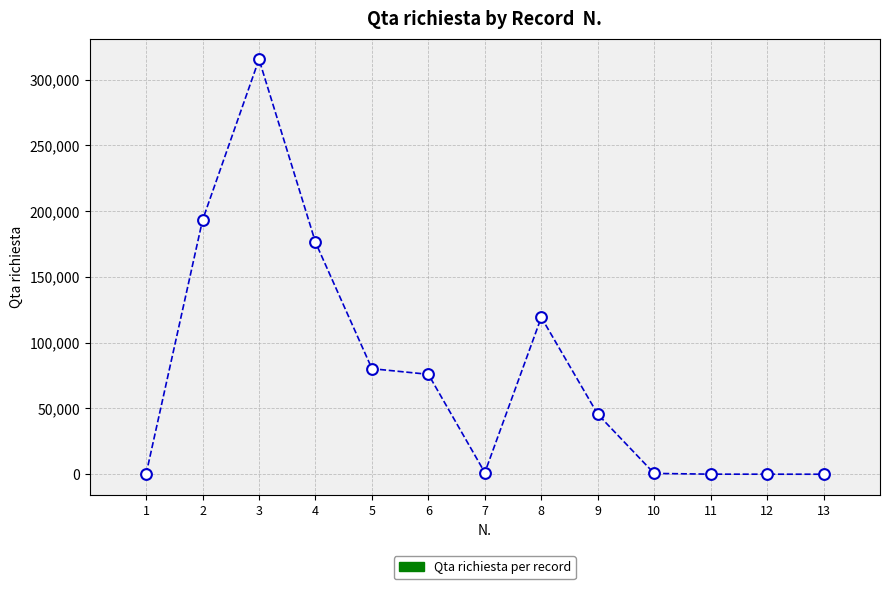

What is the range of X values (max minus min)?

12